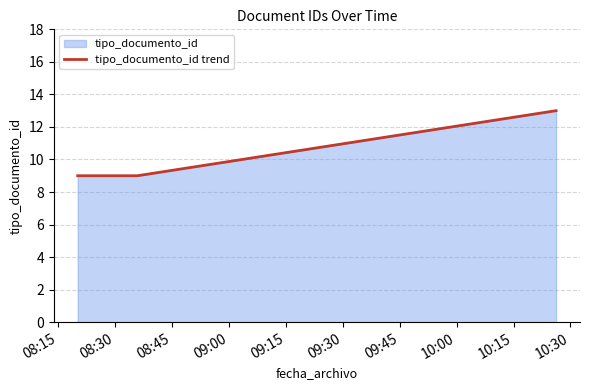

Reading left to right, what are all the values shown in this chart?

9	9	13